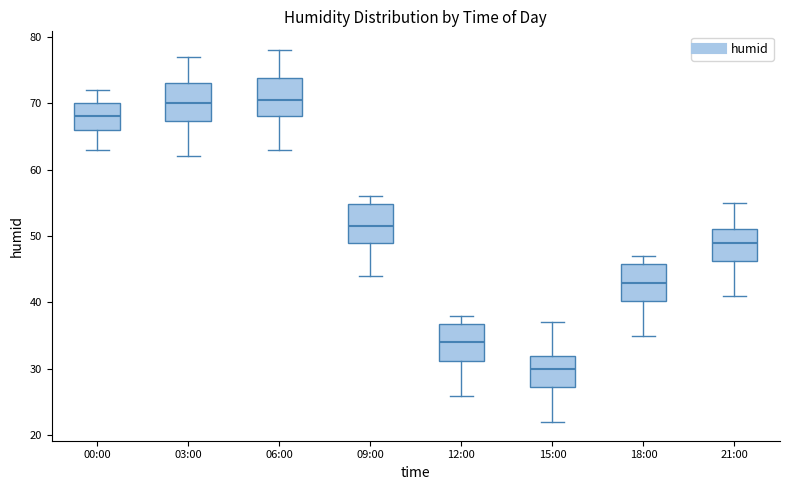

Where does the median line of the box for 06:00 sit on the y-axis? The values are not printed on the chart, so give them approximately, as read against the axis.

71